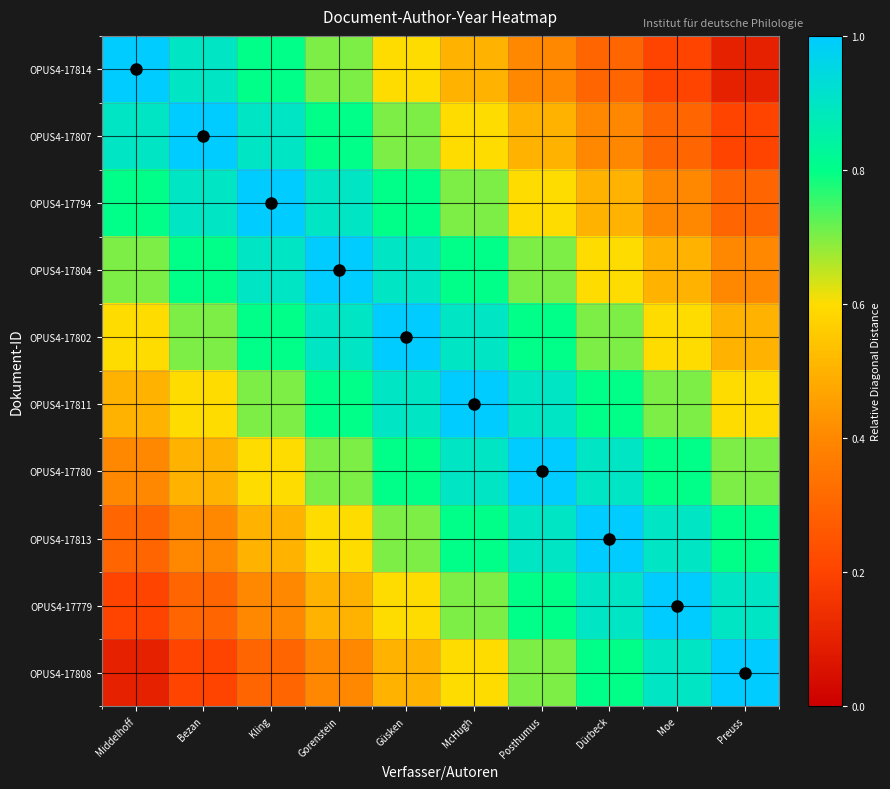

Reading right to left, list all the values displayed in this chart.

OPUS4-17814: Preuss=0.1	Moe=0.2	Dürbeck=0.3	Posthumus=0.4	McHugh=0.5	Güsken=0.6	Gorenstein=0.7	Kling=0.8	Bezan=0.9	Middelhoff=1.0
OPUS4-17807: Preuss=0.2	Moe=0.3	Dürbeck=0.4	Posthumus=0.5	McHugh=0.6	Güsken=0.7	Gorenstein=0.8	Kling=0.9	Bezan=1.0	Middelhoff=0.9
OPUS4-17794: Preuss=0.3	Moe=0.4	Dürbeck=0.5	Posthumus=0.6	McHugh=0.7	Güsken=0.8	Gorenstein=0.9	Kling=1.0	Bezan=0.9	Middelhoff=0.8
OPUS4-17804: Preuss=0.4	Moe=0.5	Dürbeck=0.6	Posthumus=0.7	McHugh=0.8	Güsken=0.9	Gorenstein=1.0	Kling=0.9	Bezan=0.8	Middelhoff=0.7
OPUS4-17802: Preuss=0.5	Moe=0.6	Dürbeck=0.7	Posthumus=0.8	McHugh=0.9	Güsken=1.0	Gorenstein=0.9	Kling=0.8	Bezan=0.7	Middelhoff=0.6
OPUS4-17811: Preuss=0.6	Moe=0.7	Dürbeck=0.8	Posthumus=0.9	McHugh=1.0	Güsken=0.9	Gorenstein=0.8	Kling=0.7	Bezan=0.6	Middelhoff=0.5
OPUS4-17780: Preuss=0.7	Moe=0.8	Dürbeck=0.9	Posthumus=1.0	McHugh=0.9	Güsken=0.8	Gorenstein=0.7	Kling=0.6	Bezan=0.5	Middelhoff=0.4
OPUS4-17813: Preuss=0.8	Moe=0.9	Dürbeck=1.0	Posthumus=0.9	McHugh=0.8	Güsken=0.7	Gorenstein=0.6	Kling=0.5	Bezan=0.4	Middelhoff=0.3
OPUS4-17779: Preuss=0.9	Moe=1.0	Dürbeck=0.9	Posthumus=0.8	McHugh=0.7	Güsken=0.6	Gorenstein=0.5	Kling=0.4	Bezan=0.3	Middelhoff=0.2
OPUS4-17808: Preuss=1.0	Moe=0.9	Dürbeck=0.8	Posthumus=0.7	McHugh=0.6	Güsken=0.5	Gorenstein=0.4	Kling=0.3	Bezan=0.2	Middelhoff=0.1